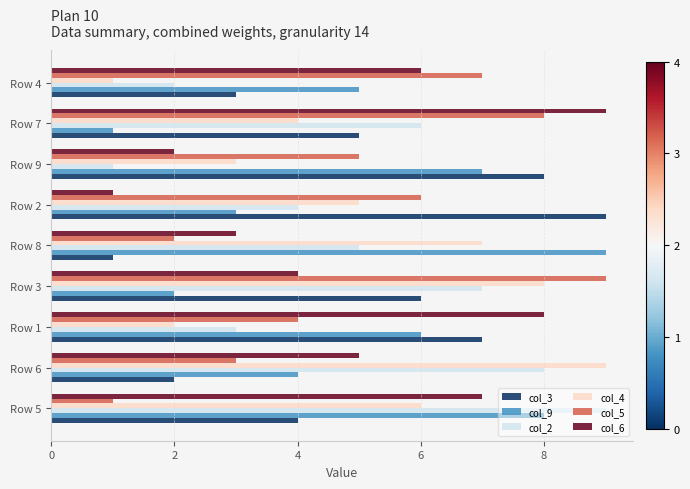

Rank the series at Row 9 from lowest to highest value.

col_2, col_6, col_4, col_5, col_9, col_3